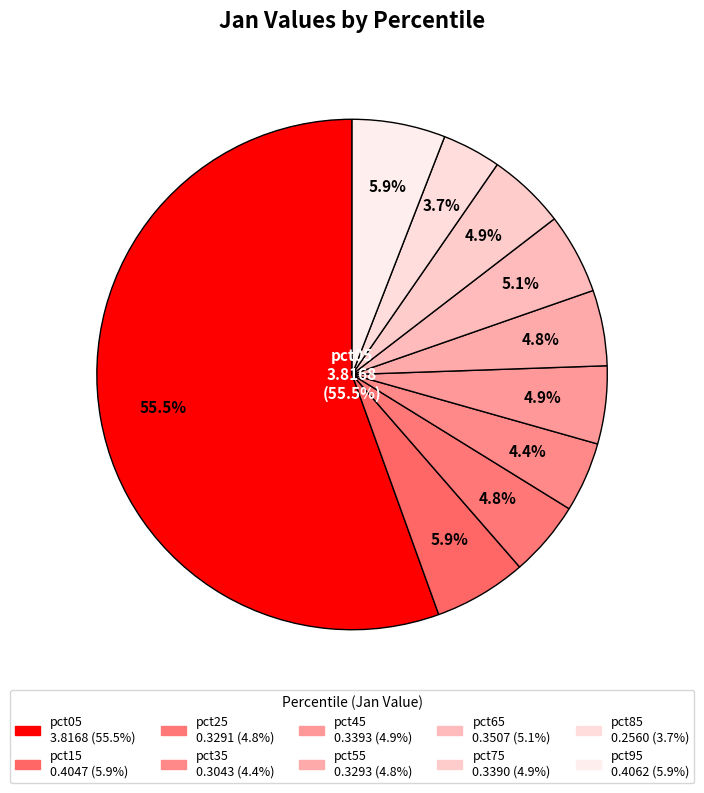

Which category accounts for the majority?

pct05